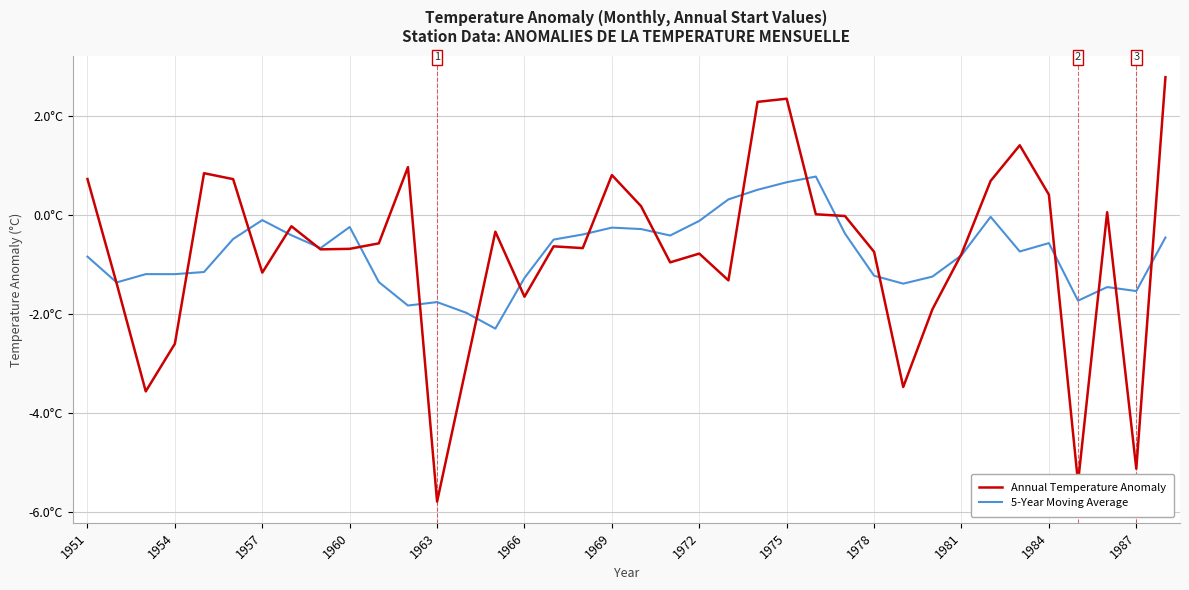

Is this an area chart (filled region under the line)?

No